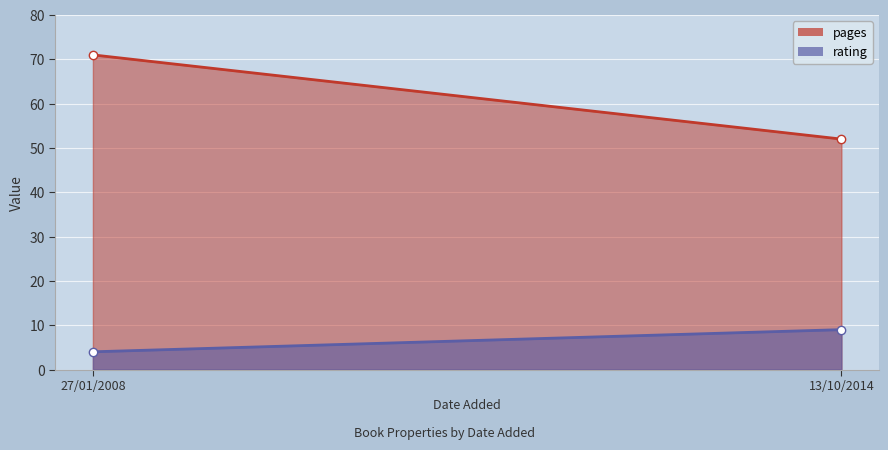

What is the approximate value of rating at 27/01/2008?

4